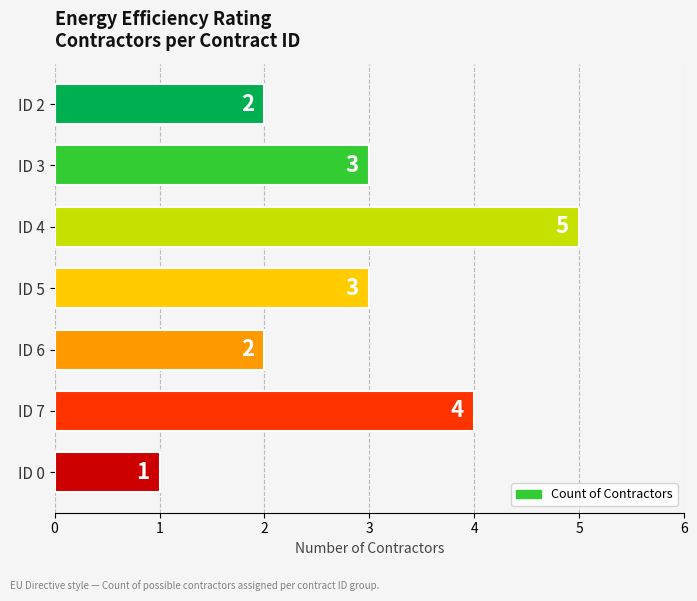

What is the greatest value displayed?

5